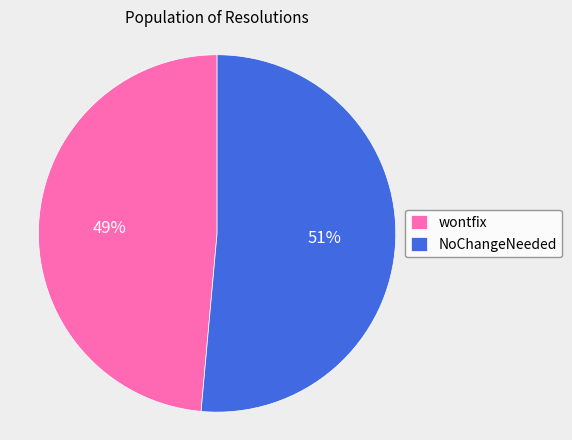

Which slice is the smallest?

wontfix